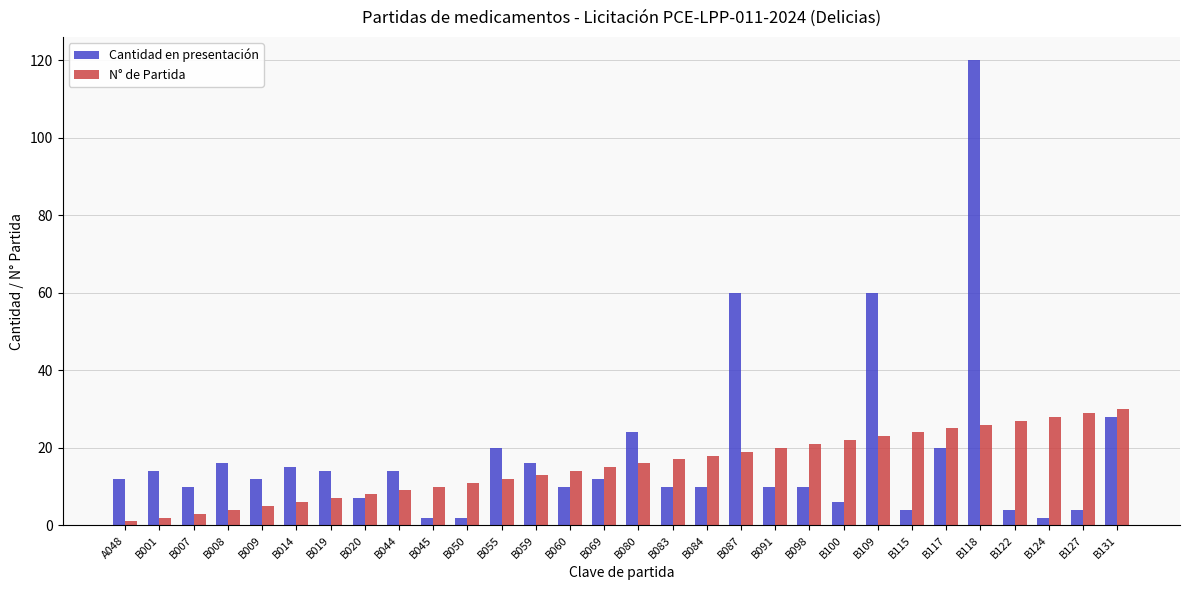

The Cantidad en presentación series shows 15 at B014. True or false?

True